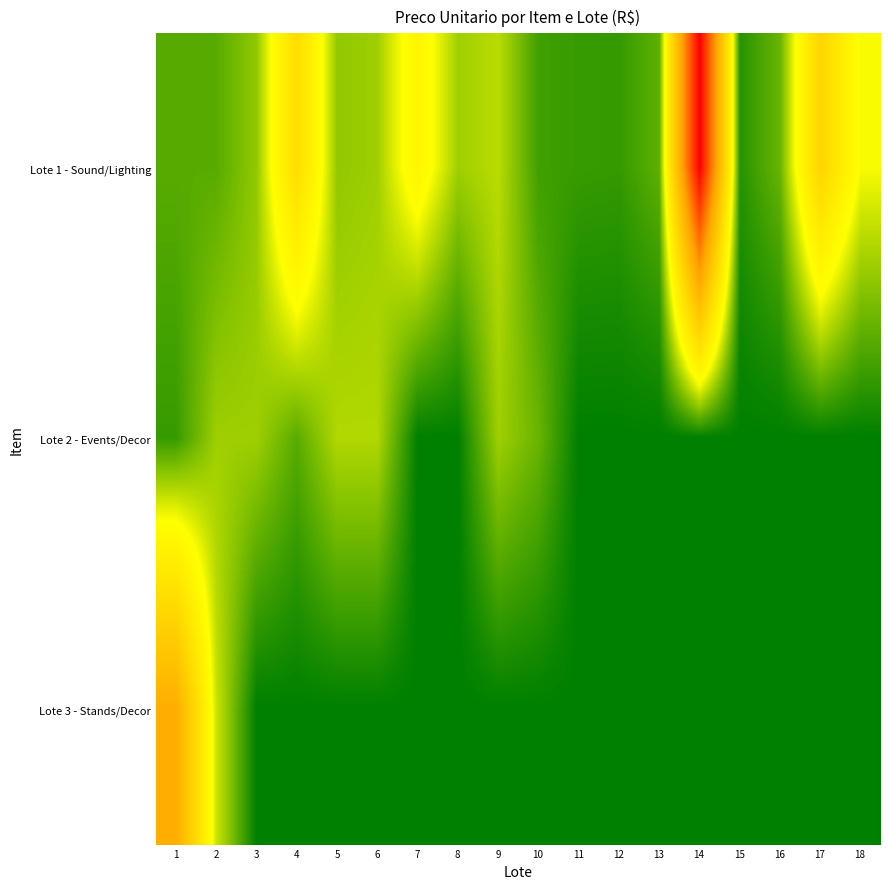

Reading left to right, transcribe all the data shown in this chart.

Lote 1 - Sound/Lighting: 1=1000.0	2=1000.0	3=1650.0	4=5000.0	5=1650.0	6=1801.0	7=3500.0	8=1800.0	9=2100.0	10=727.0	11=631.0	12=600.0	13=1091.0	14=14307.0	15=450.0	16=1200.0	17=5500.0	18=2800.0
Lote 2 - Events/Decor: 1=623.0	2=1800.0	3=1800.0	4=1000.0	5=2001.5	6=2000.0	7=3.7	8=8.2	9=1800.0	10=1200.0	11=0.0	12=0.0	13=0.0	14=0.0	15=0.0	16=0.0	17=0.0	18=0.0
Lote 3 - Stands/Decor: 1=8000.0	2=2290.0	3=0.0	4=0.0	5=0.0	6=0.0	7=0.0	8=0.0	9=0.0	10=0.0	11=0.0	12=0.0	13=0.0	14=0.0	15=0.0	16=0.0	17=0.0	18=0.0